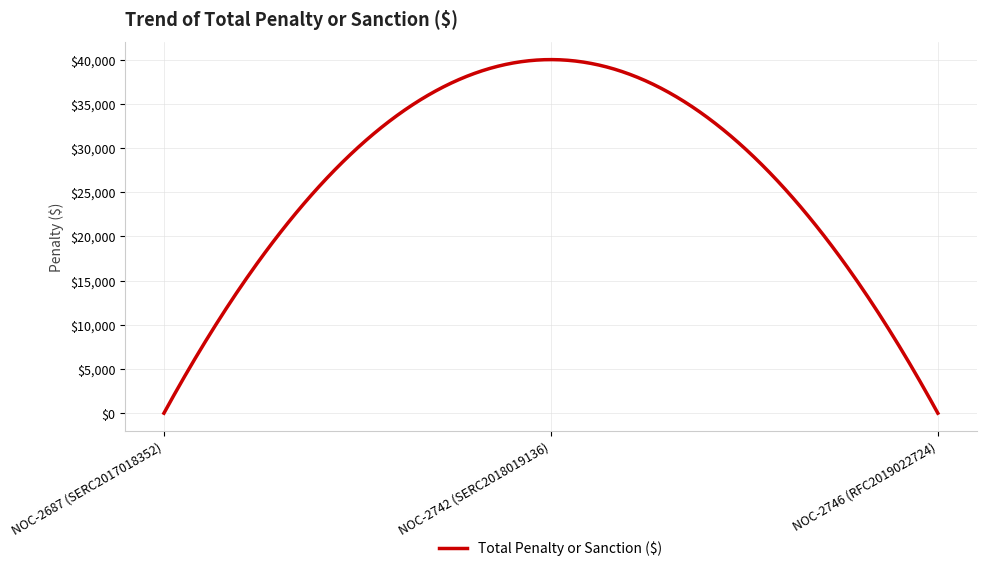

What is the greatest value displayed?

39999.6